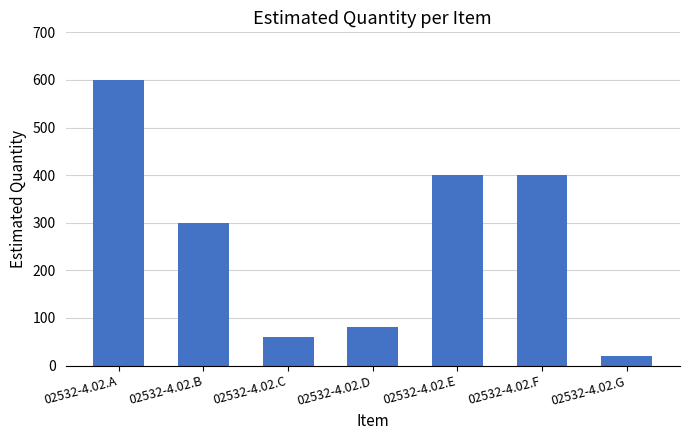

What is the value of the 7th bar from the left?

20